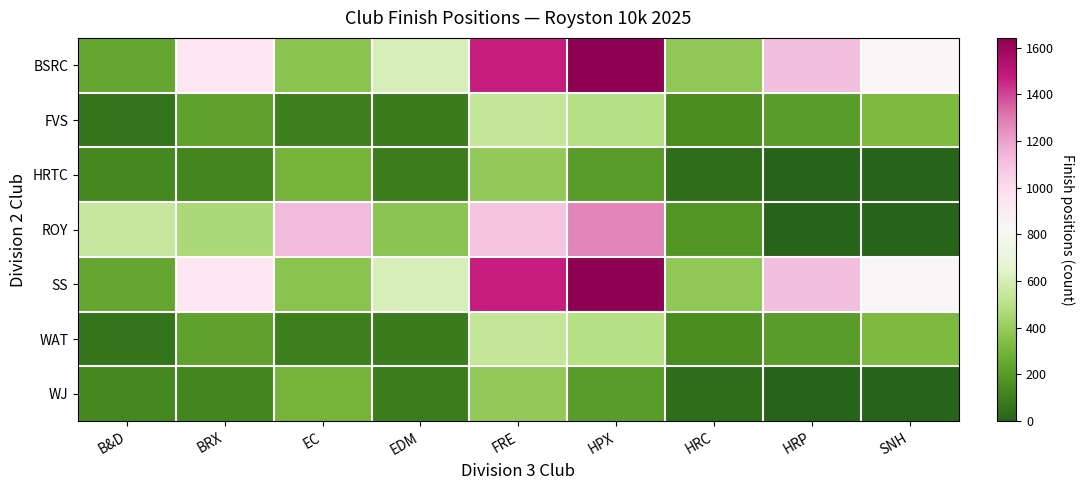

Reading left to right, what are all the values shown in this chart?

BSRC: B&D=245	BRX=939	EC=361	EDM=603	FRE=1471	HPX=1642	HRC=380	HRP=1116	SNH=830
FVS: B&D=61	BRX=228	EC=98	EDM=85	FRE=535	HPX=488	HRC=153	HRP=207	SNH=323
HRTC: B&D=134	BRX=122	EC=298	EDM=96	FRE=387	HPX=210	HRC=33	HRP=0	SNH=0
ROY: B&D=546	BRX=456	EC=1125	EDM=370	FRE=1096	HPX=1272	HRC=184	HRP=0	SNH=0
SS: B&D=245	BRX=939	EC=361	EDM=603	FRE=1471	HPX=1642	HRC=380	HRP=1116	SNH=830
WAT: B&D=61	BRX=228	EC=98	EDM=85	FRE=535	HPX=488	HRC=153	HRP=207	SNH=323
WJ: B&D=134	BRX=122	EC=298	EDM=96	FRE=387	HPX=210	HRC=33	HRP=0	SNH=0